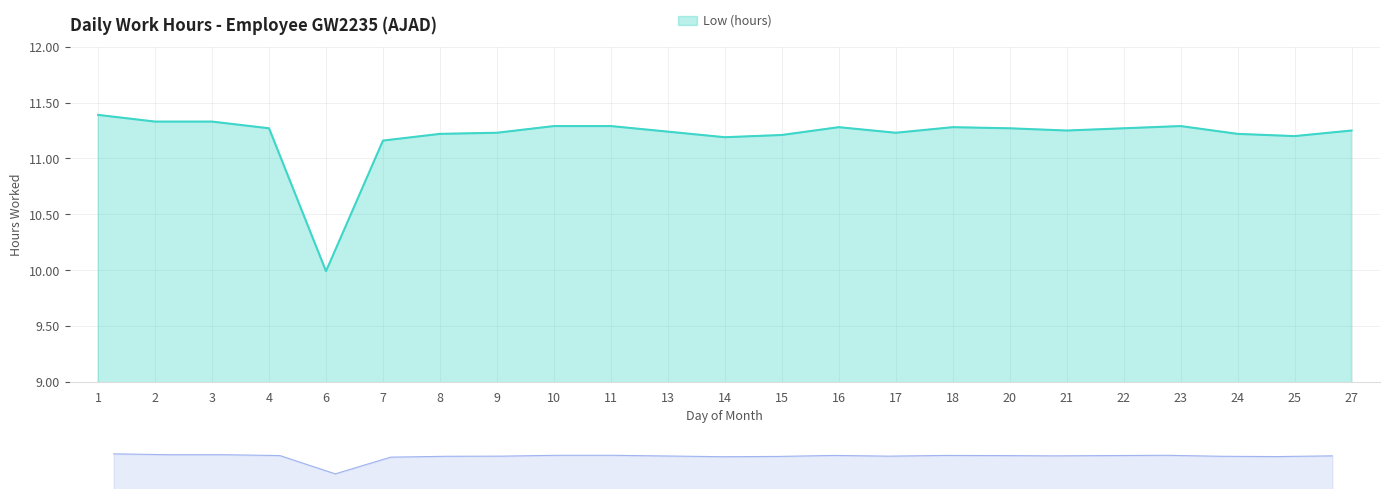

What is the sum of all values?

257.7